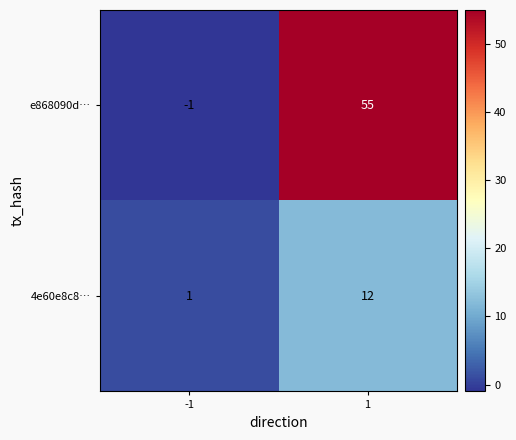

What is the average value of the e868090d… series?

27